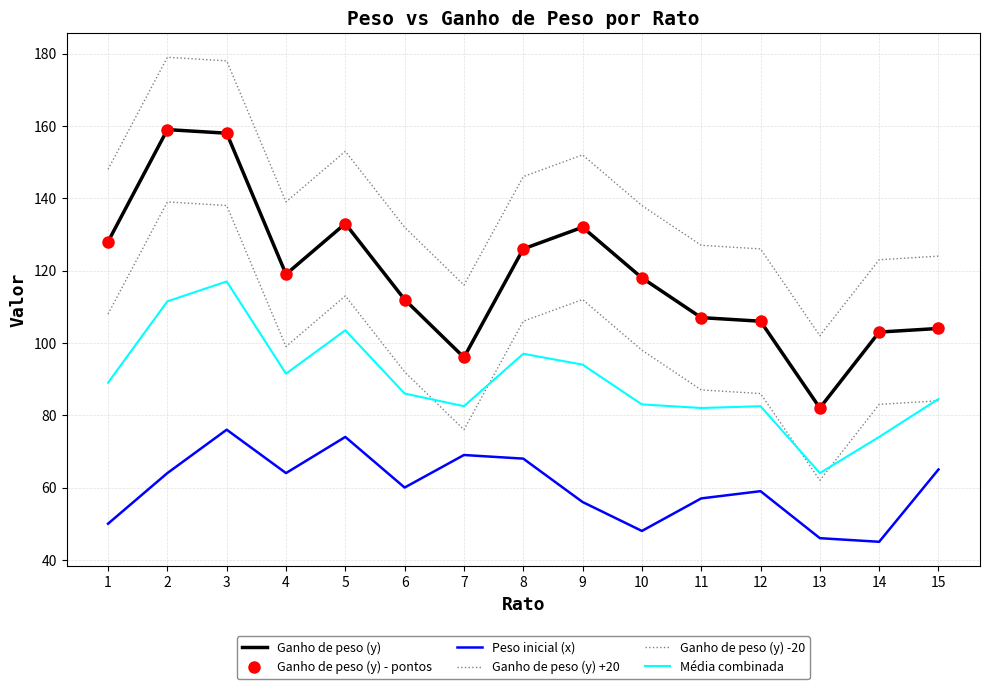

How many data points does each series have?

15